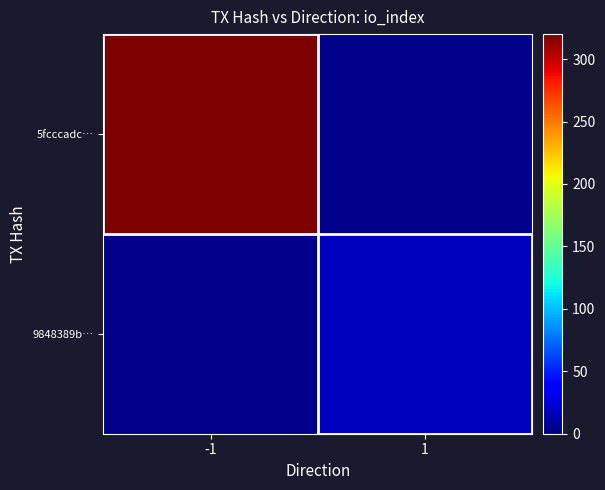

How many values in 9848389b… are above zero?

1